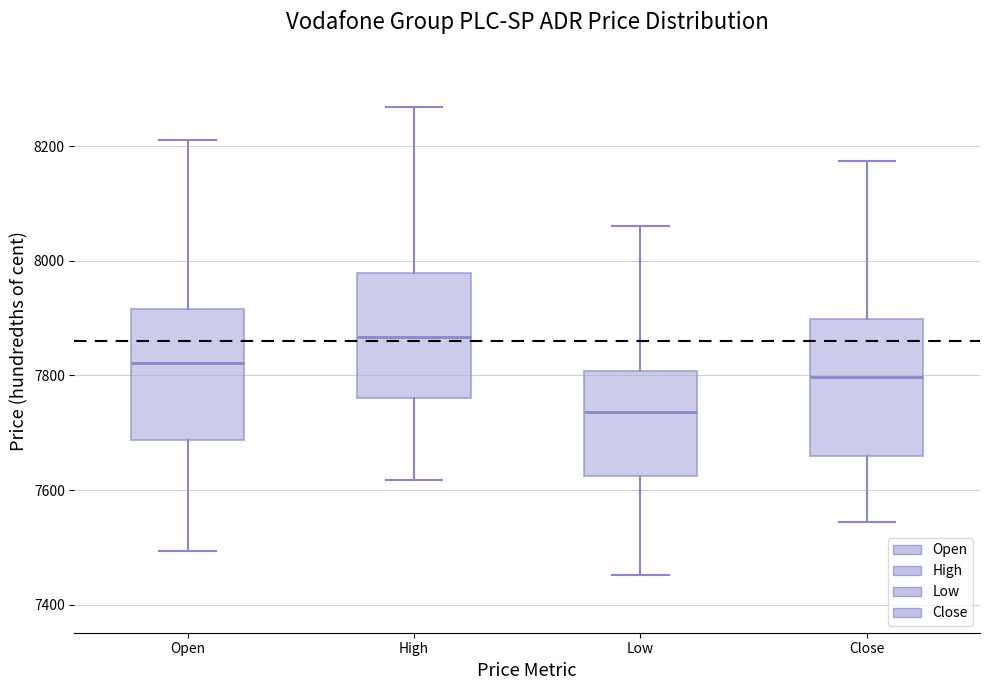

Reading left to right, transcribe this box plot: for each box, give where its median line is, the range the box spans, and where its two whiskers end, as read against the y-axis. The values are not printed on the chart, so give them approximately, as read against the axis.

Open: median 7820, box 7680 to 7920, whiskers 7500 to 8220
High: median 7860, box 7760 to 7980, whiskers 7620 to 8260
Low: median 7740, box 7620 to 7800, whiskers 7460 to 8060
Close: median 7800, box 7660 to 7900, whiskers 7540 to 8180